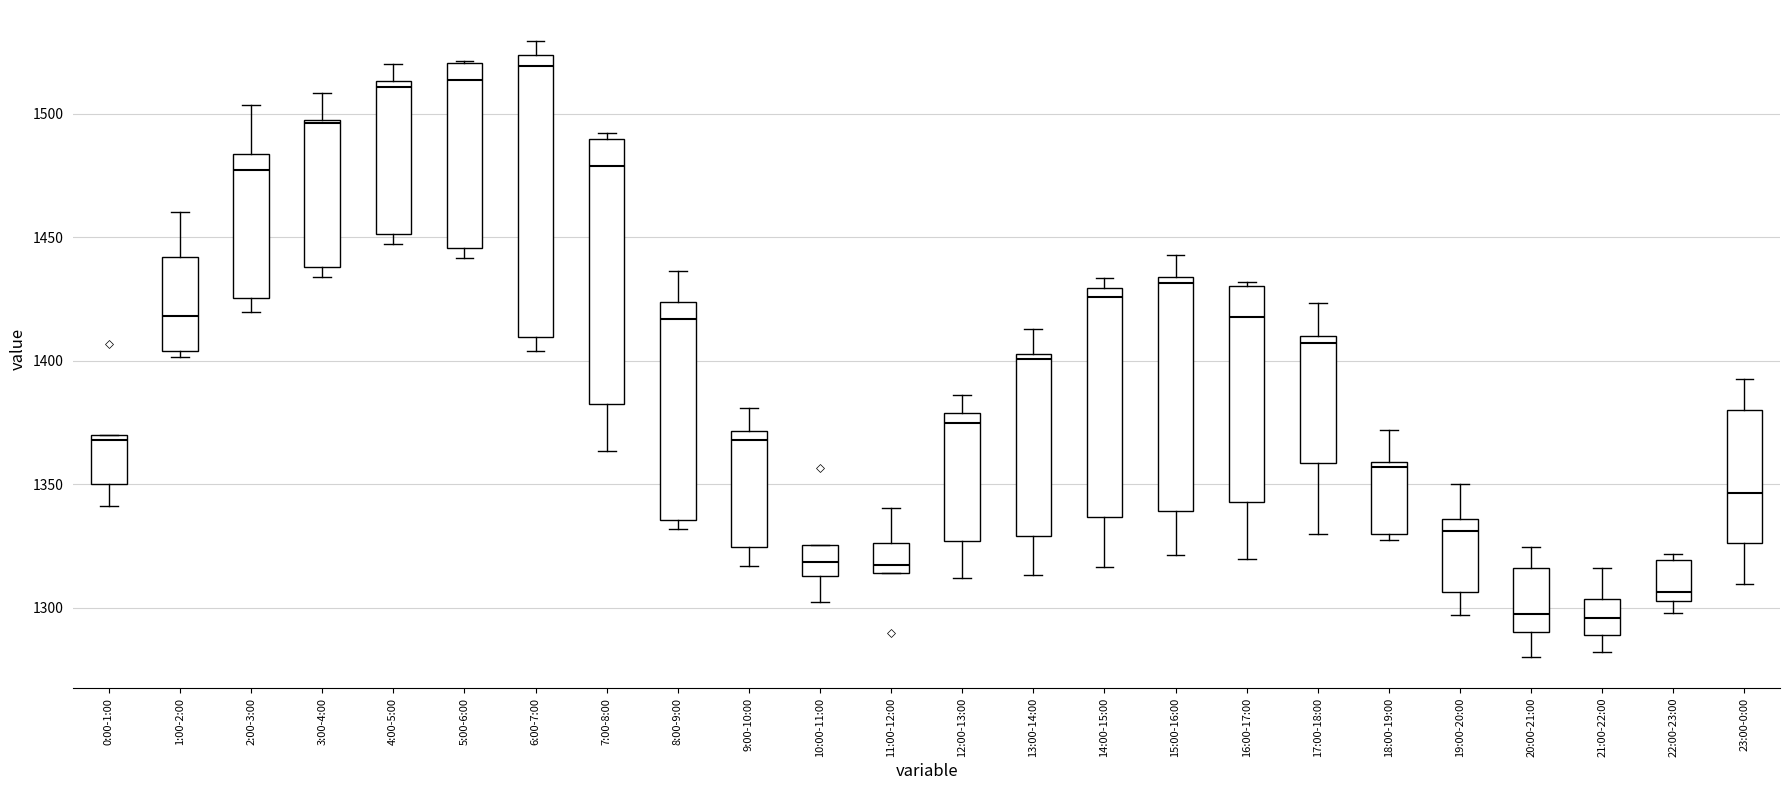

Reading left to right, read every box against the y-axis: the position of its median line, the range the box covers, and the ends of its whiskers. The values are not printed on the chart, so give them approximately, as read against the axis.

0:00-1:00: median 1370 (just below the box's upper edge), box 1350 to 1370, whiskers 1340 to 1370
1:00-2:00: median 1420, box 1405 to 1440, whiskers 1400 to 1460
2:00-3:00: median 1475, box 1425 to 1485, whiskers 1420 to 1505
3:00-4:00: median 1495, box 1440 to 1500, whiskers 1435 to 1510
4:00-5:00: median 1510, box 1450 to 1515, whiskers 1445 to 1520
5:00-6:00: median 1515, box 1445 to 1520, whiskers 1440 to 1520
6:00-7:00: median 1520, box 1410 to 1525, whiskers 1405 to 1530
7:00-8:00: median 1480, box 1385 to 1490, whiskers 1365 to 1490 (just above the box's upper edge)
8:00-9:00: median 1415, box 1335 to 1425, whiskers 1330 to 1435
9:00-10:00: median 1370 (just below the box's upper edge), box 1325 to 1370, whiskers 1315 to 1380
10:00-11:00: median 1320, box 1315 to 1325, whiskers 1300 to 1325
11:00-12:00: median 1315 (just above the box's lower edge), box 1315 to 1325, whiskers 1315 to 1340
12:00-13:00: median 1375, box 1325 to 1380, whiskers 1310 to 1385
13:00-14:00: median 1400, box 1330 to 1405, whiskers 1315 to 1415
14:00-15:00: median 1425, box 1335 to 1430, whiskers 1315 to 1435
15:00-16:00: median 1430, box 1340 to 1435, whiskers 1320 to 1445
16:00-17:00: median 1420, box 1345 to 1430, whiskers 1320 to 1430
17:00-18:00: median 1405, box 1360 to 1410, whiskers 1330 to 1425
18:00-19:00: median 1355, box 1330 to 1360, whiskers 1330 (just below the box's lower edge) to 1370
19:00-20:00: median 1330, box 1305 to 1335, whiskers 1295 to 1350
20:00-21:00: median 1300, box 1290 to 1315, whiskers 1280 to 1325
21:00-22:00: median 1295, box 1290 to 1305, whiskers 1280 to 1315
22:00-23:00: median 1305 (just above the box's lower edge), box 1305 to 1320, whiskers 1300 to 1320 (just above the box's upper edge)
23:00-0:00: median 1345, box 1325 to 1380, whiskers 1310 to 1395